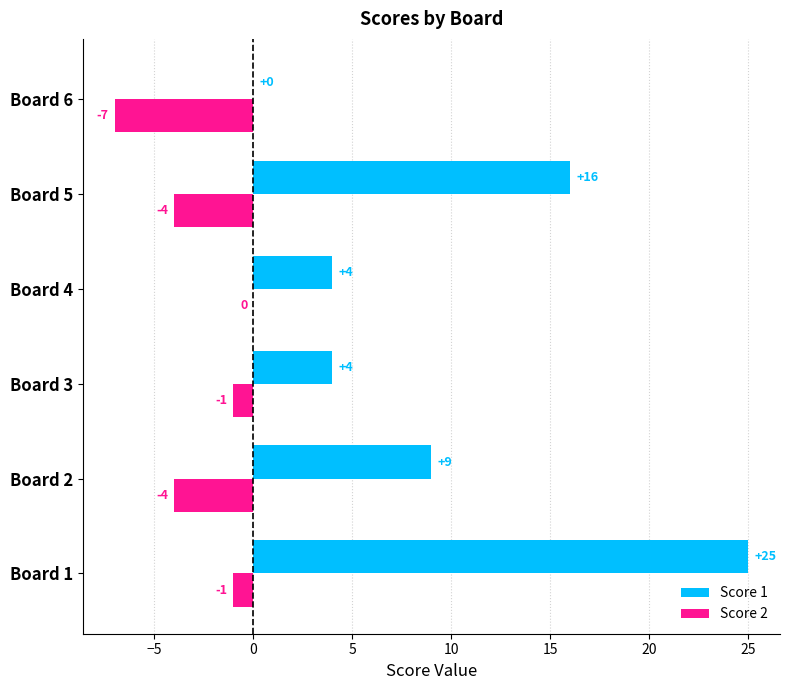

Count the number of data series in this chart.

2